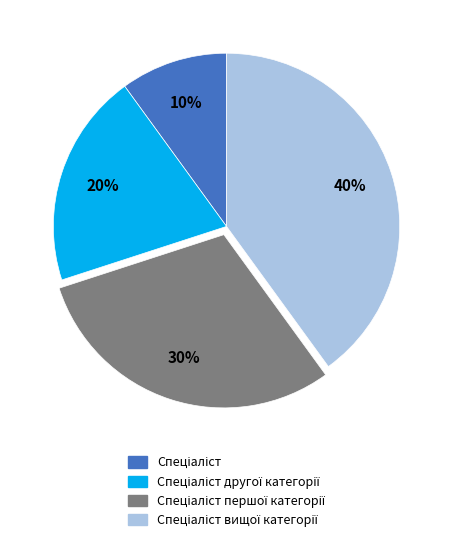

Is there a majority slice in this chart?

No